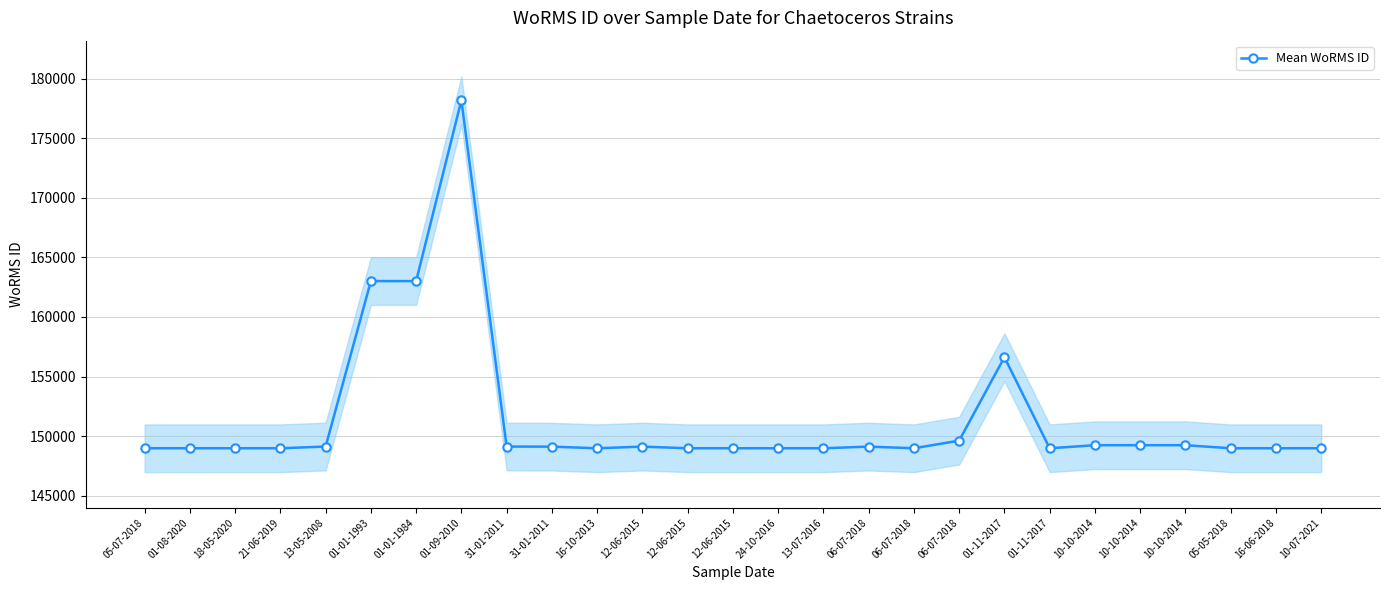

What is the value of the 3rd point from the left?

148985